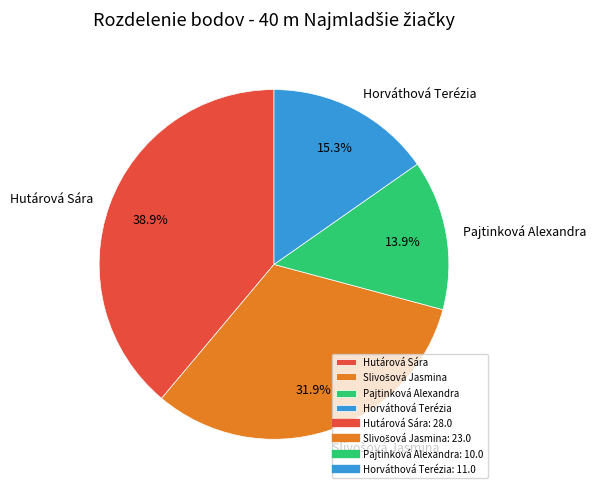

What percentage is the Hutárová Sára slice, to the nearest percent?

39%